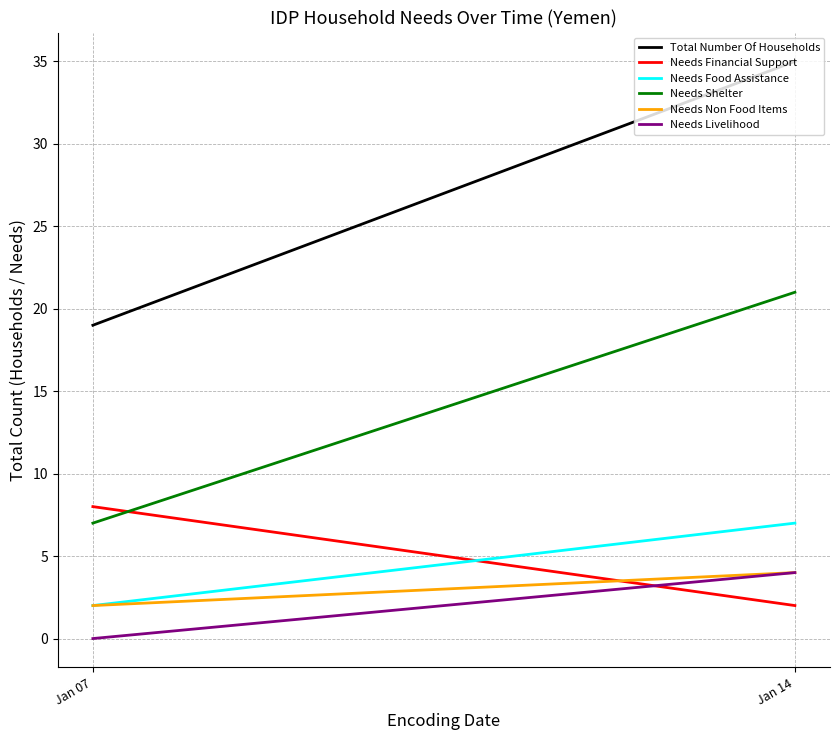

Reading right to left, list all the values displayed in this chart.

Total Number Of Households: 35	19
Needs Financial Support: 2	8
Needs Food Assistance: 7	2
Needs Shelter: 21	7
Needs Non Food Items: 4	2
Needs Livelihood: 4	0